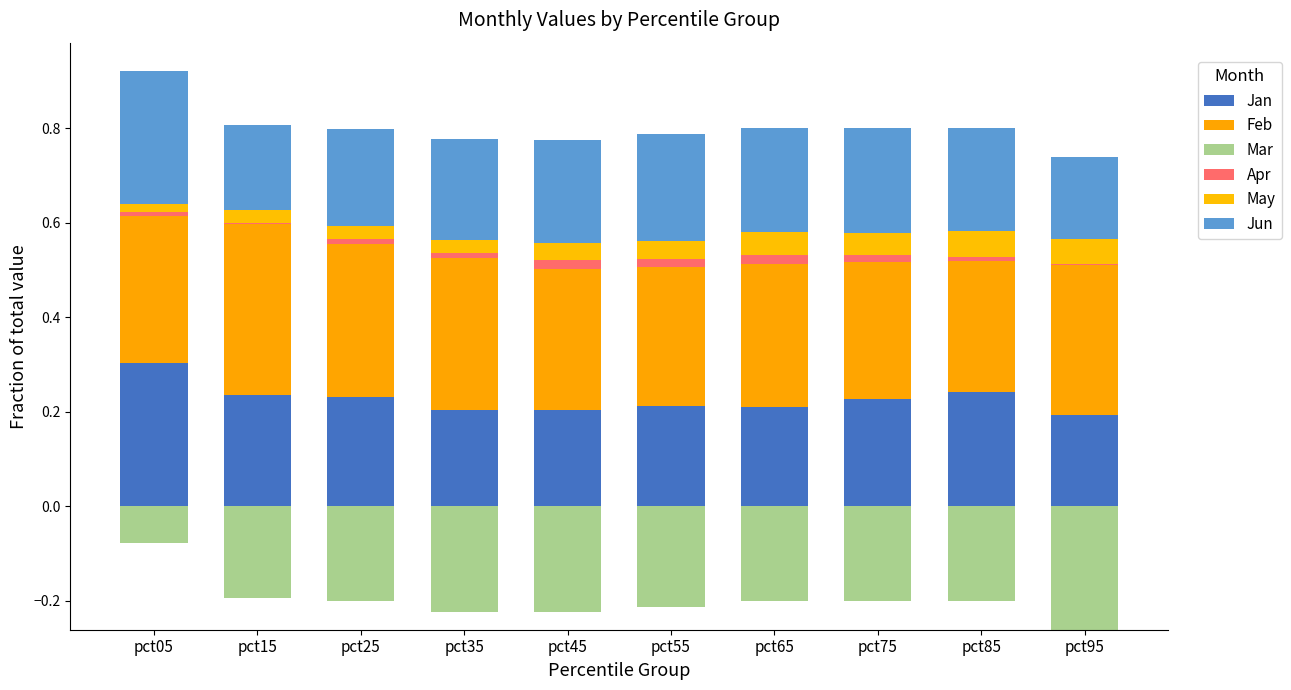

How many groups of bars are there?

10